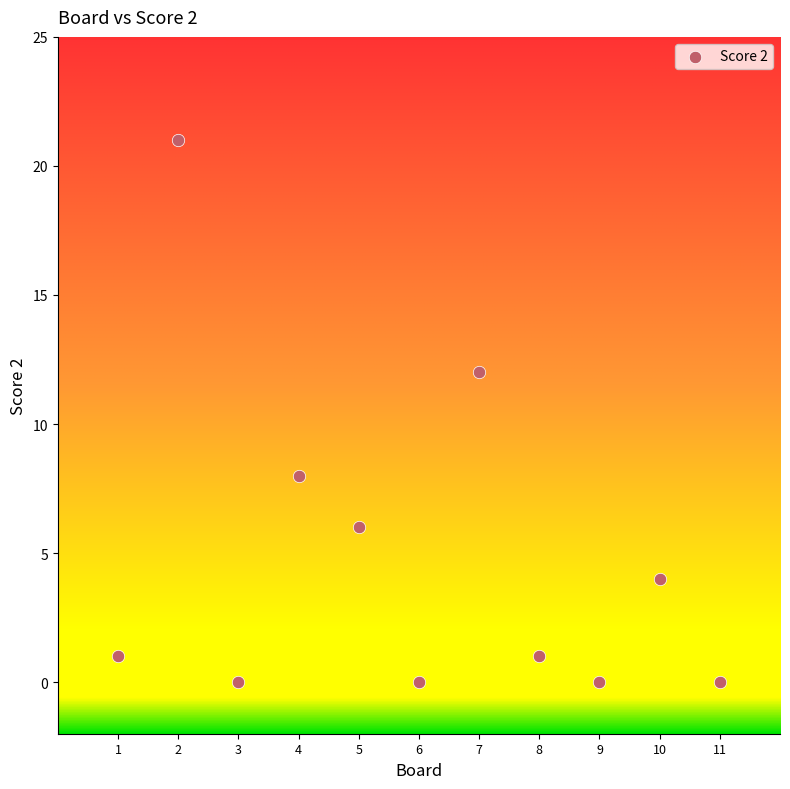

What is the average Y value?

5